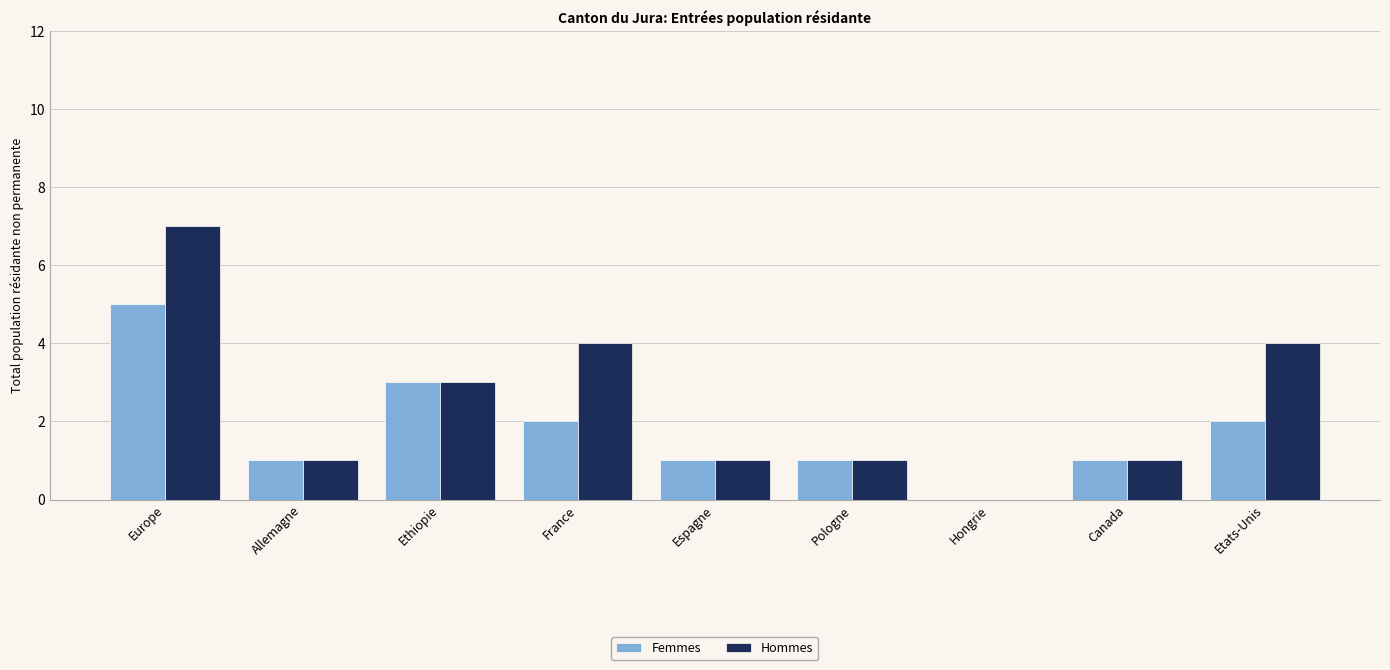

What is the sum of the Femmes values at Allemagne and France?

3